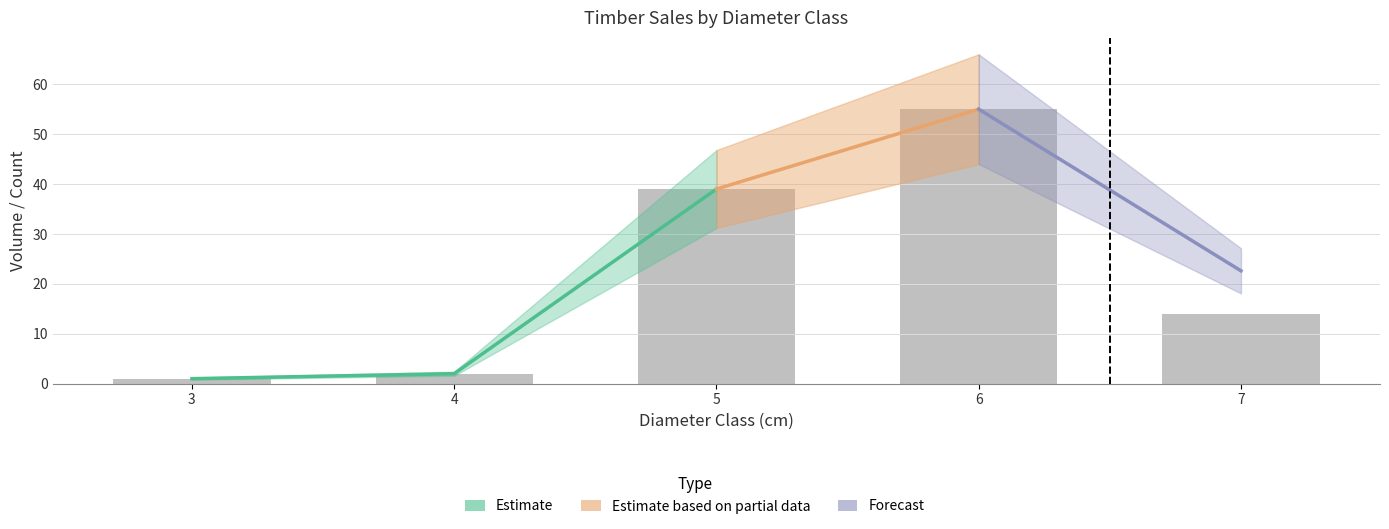

What is the difference between the second highest and minimum values in the cm series?

3.0